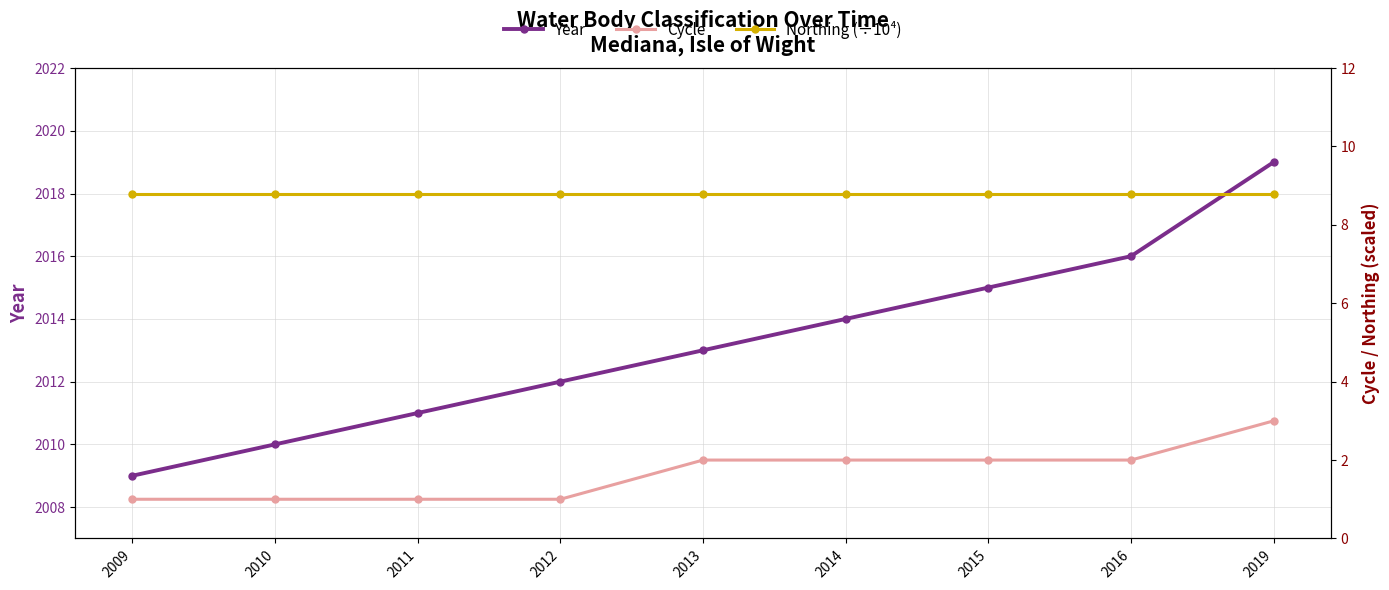

Is the value of Year at 2012 greater than the value of Cycle at 2013?

Yes